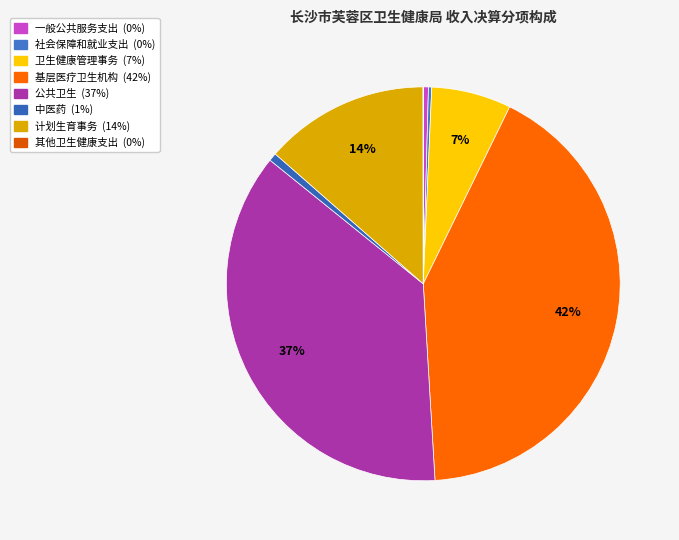

Combined, what portion of the pie is 社会保障和就业支出 and 卫生健康管理事务?

6.8%